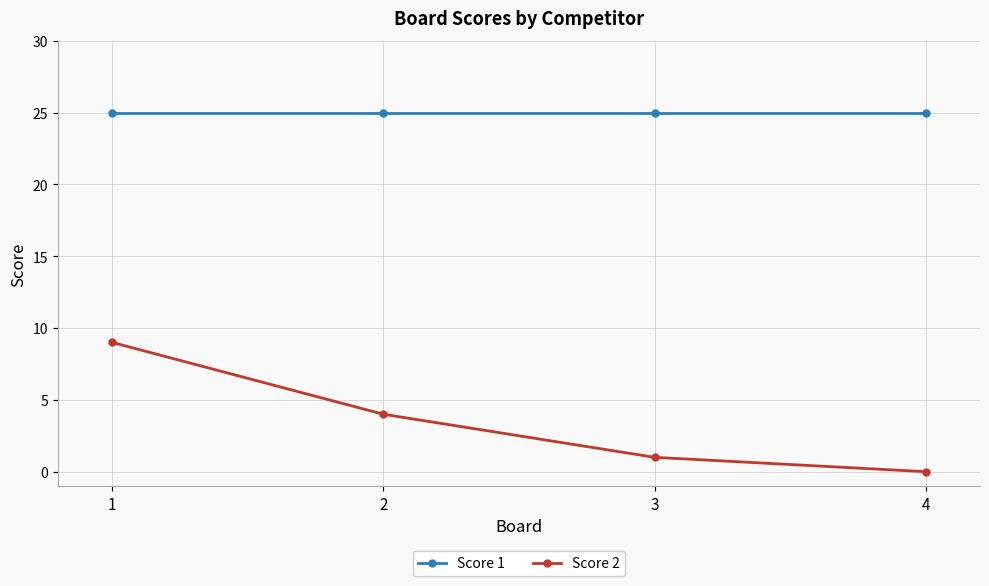

The value of Score 1 at 1 is 25. True or false?

True